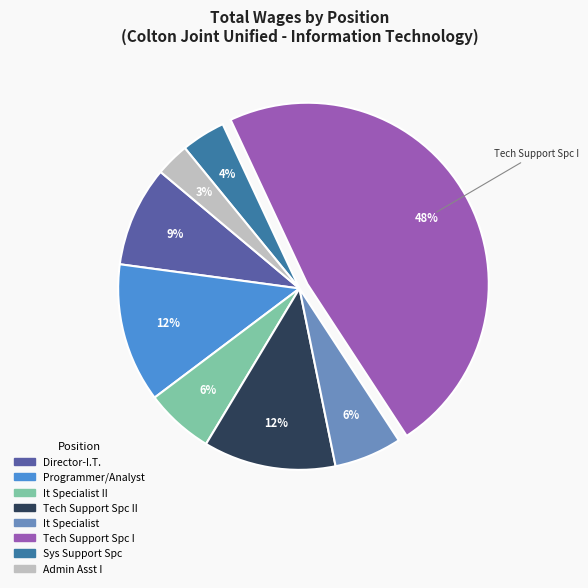

Is there any slice that represents more than half of the pie?

No